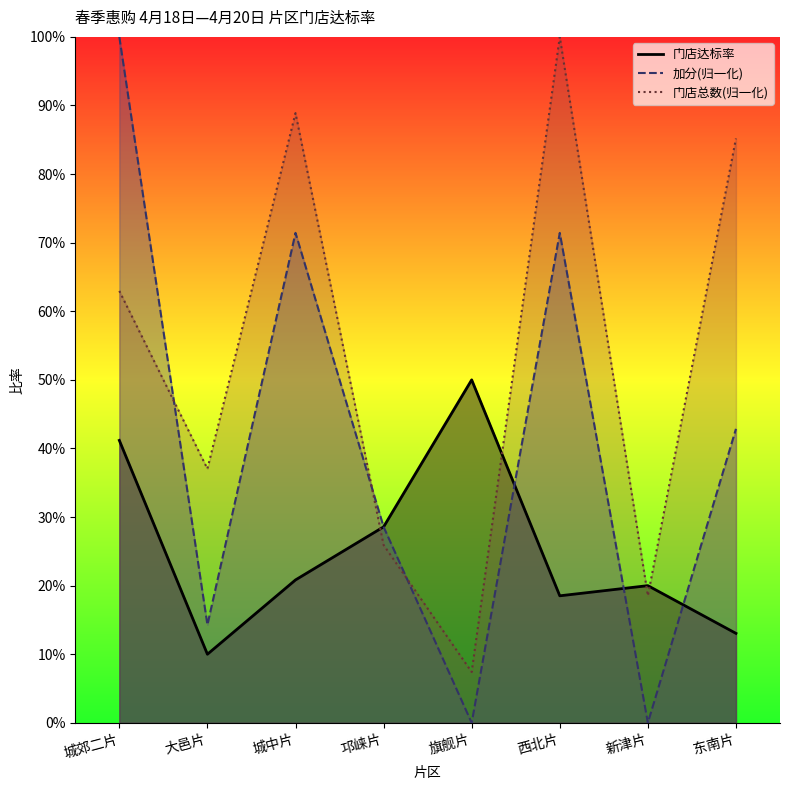

List the labels in order of 门店达标率 value, smallest first.

大邑片, 东南片, 西北片, 新津片, 城中片, 邛崃片, 城郊二片, 旗舰片